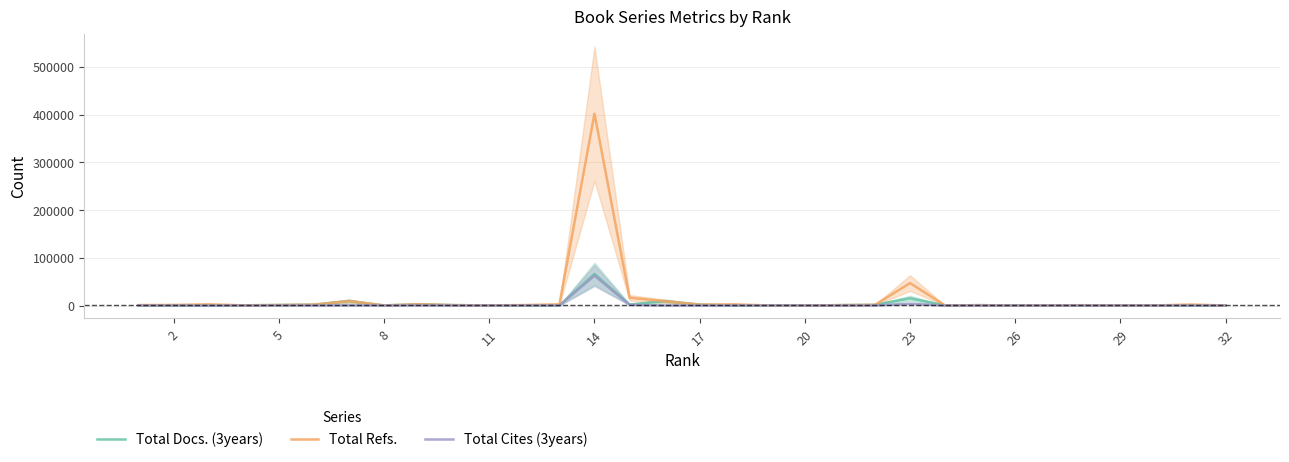

At which category does the chart reach its minimum across all series?

29